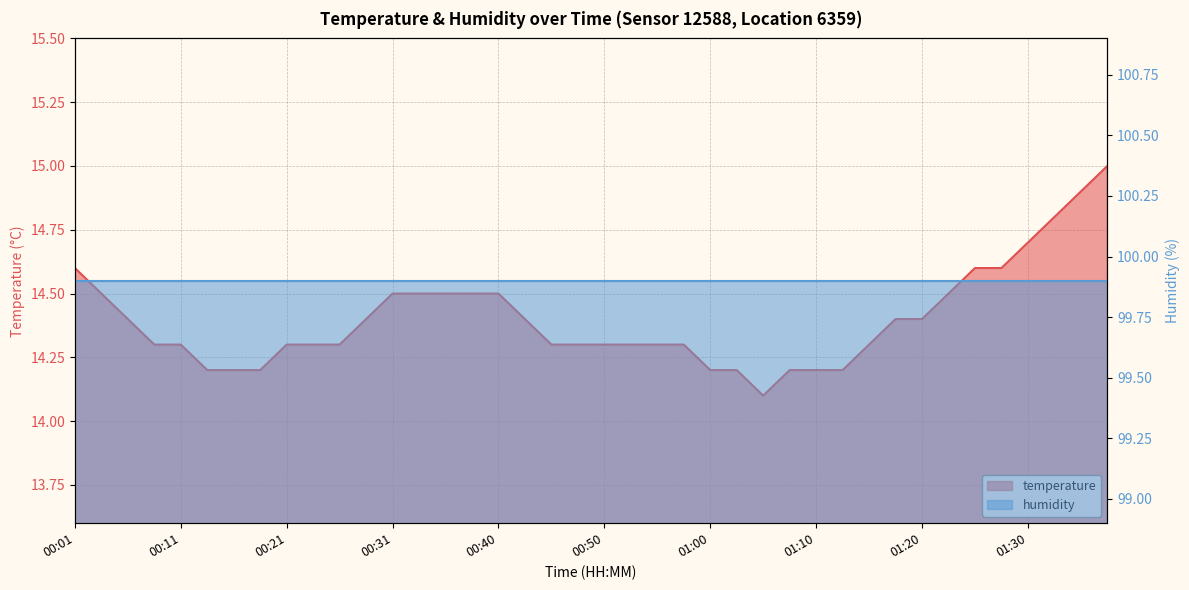

What is the average value?

14.4